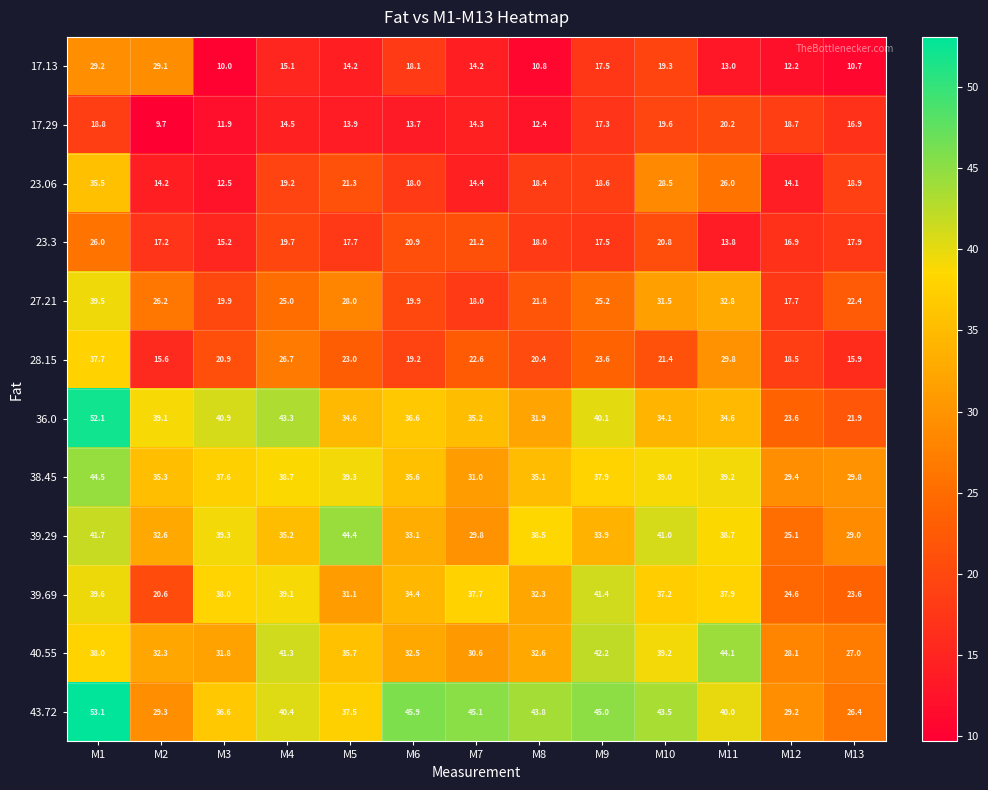

Rank the series by their maximum value, from highest to lowest.

43.72, 36.0, 38.45, 39.29, 40.55, 39.69, 27.21, 28.15, 23.06, 17.13, 23.3, 17.29